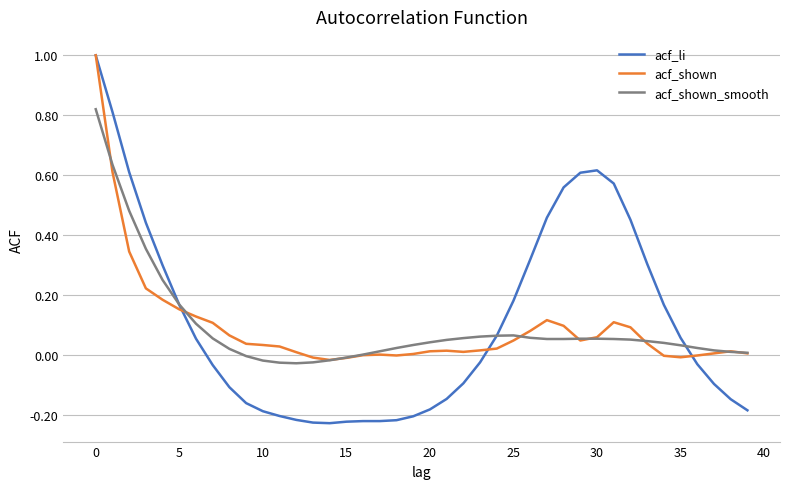

What is the maximum value shown in the chart?

1.0